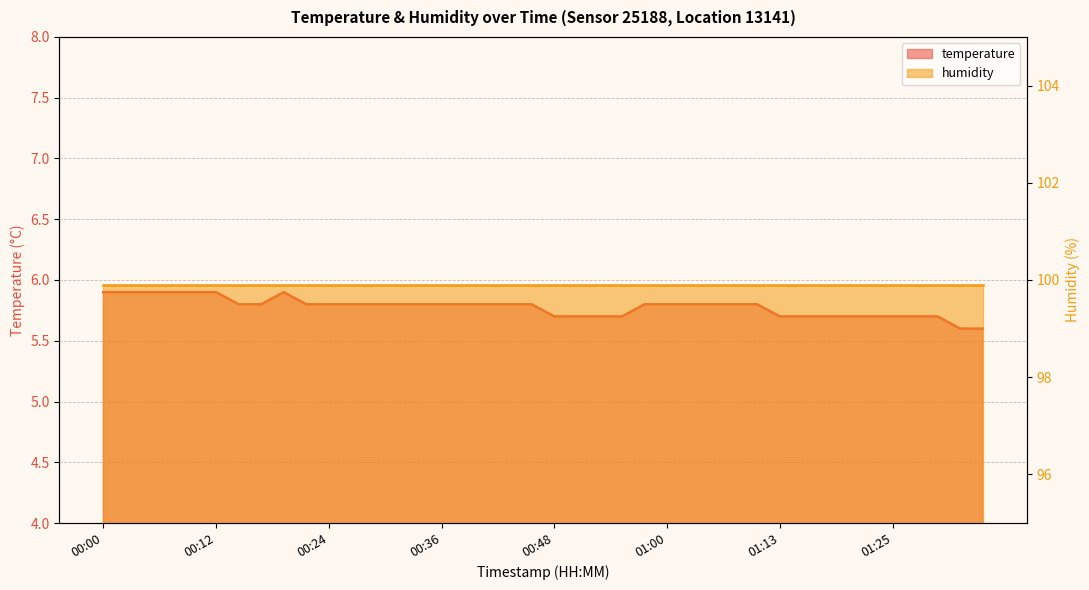

Which category has the highest value across all series?

00:00